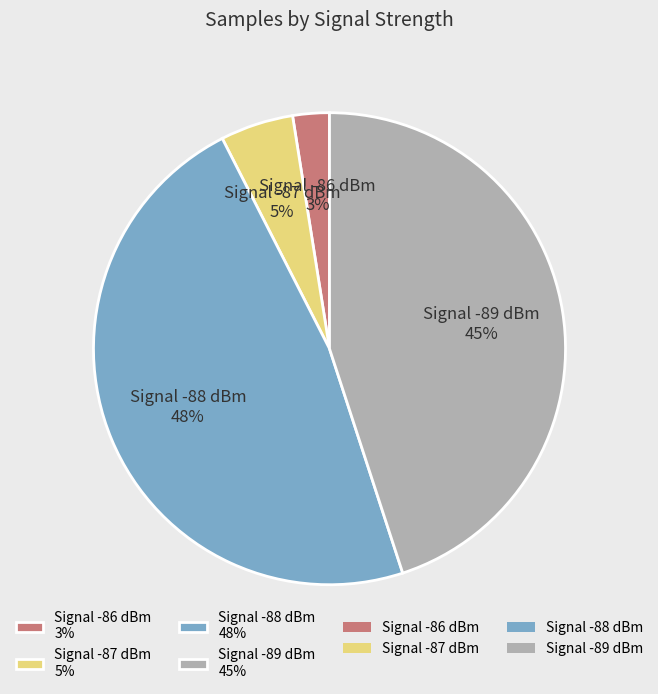

Count the number of slices in the pie.

4